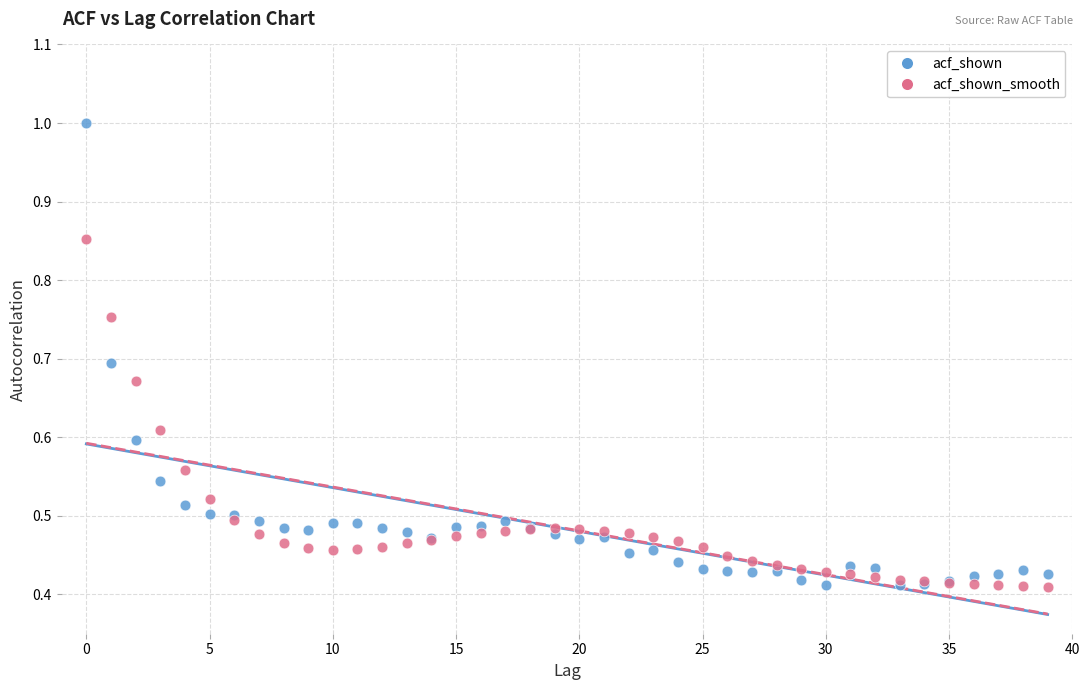

Which series has the largest Y range (max minus min)?

acf_shown